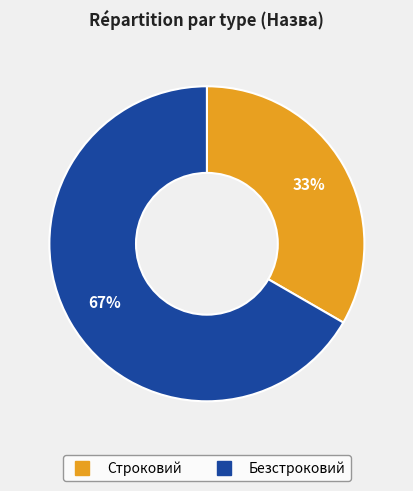

Count the number of slices in the pie.

2